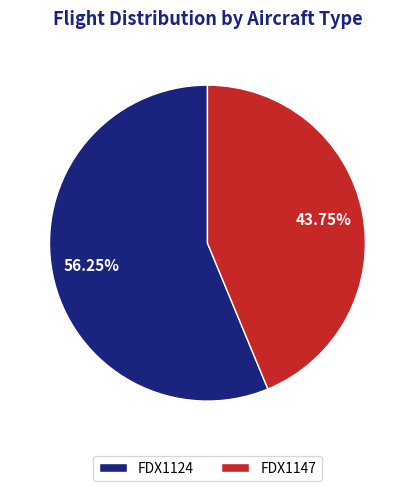

Count the number of slices in the pie.

2